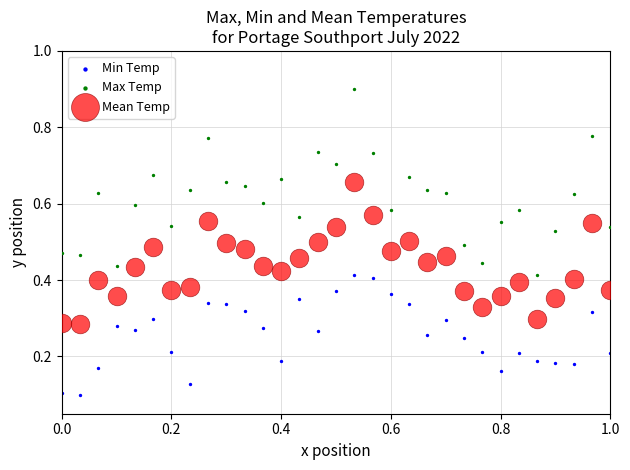

Which series contains the highest Y value?

Max Temp